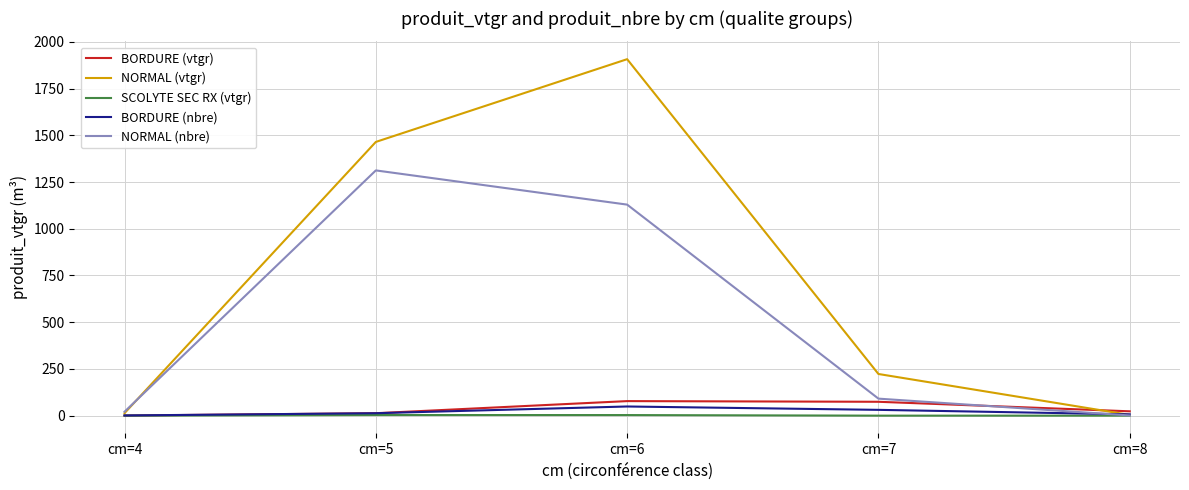

True or false: NORMAL (vtgr) has a value of 13.4 at cm=4.

True